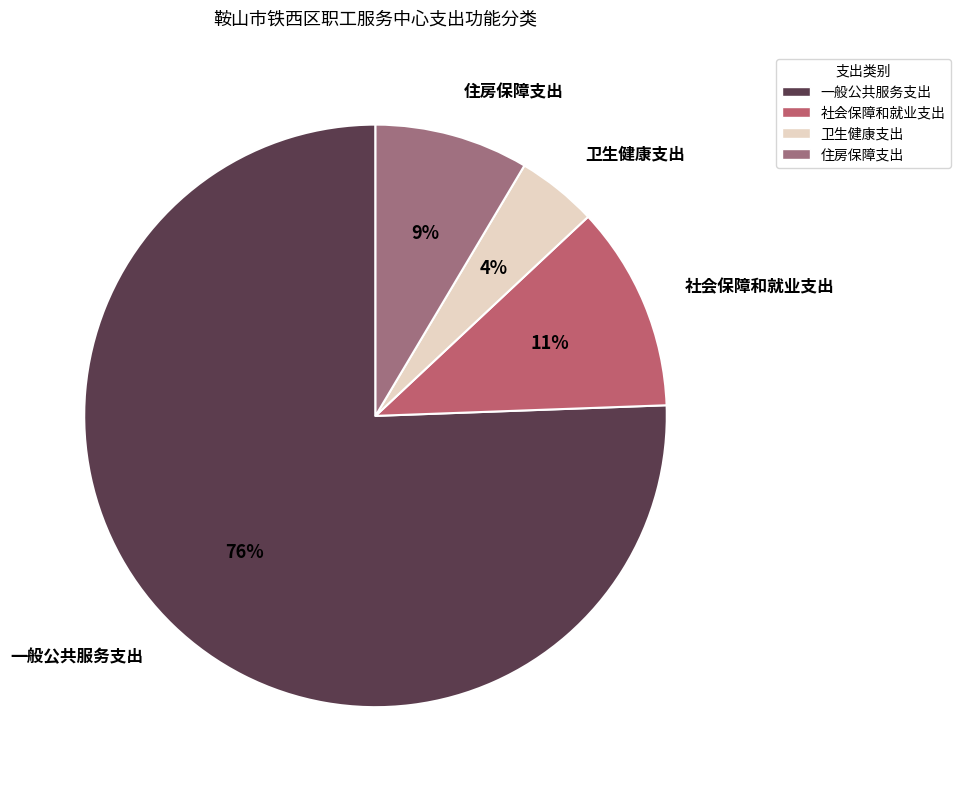

How many slices are in this pie chart?

4